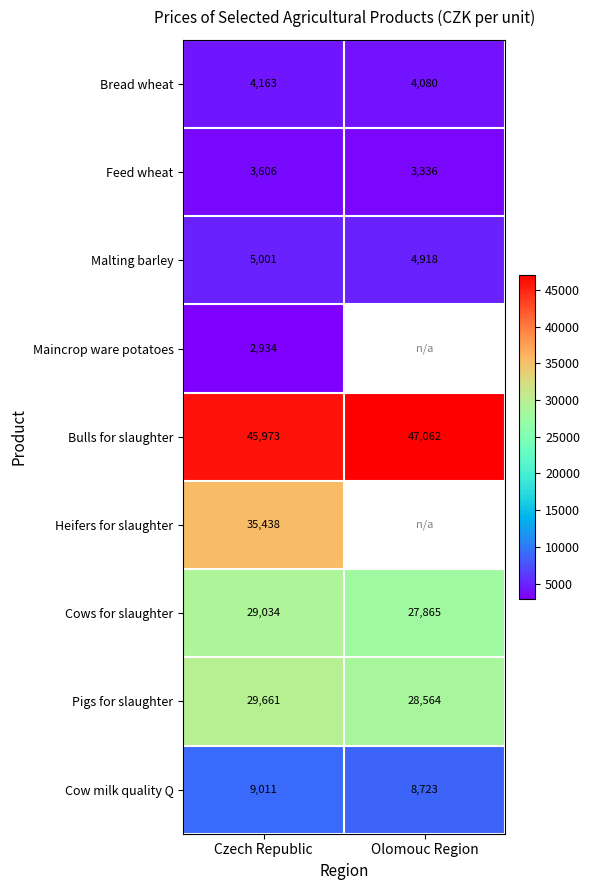

Count the number of categories in the chart.

2